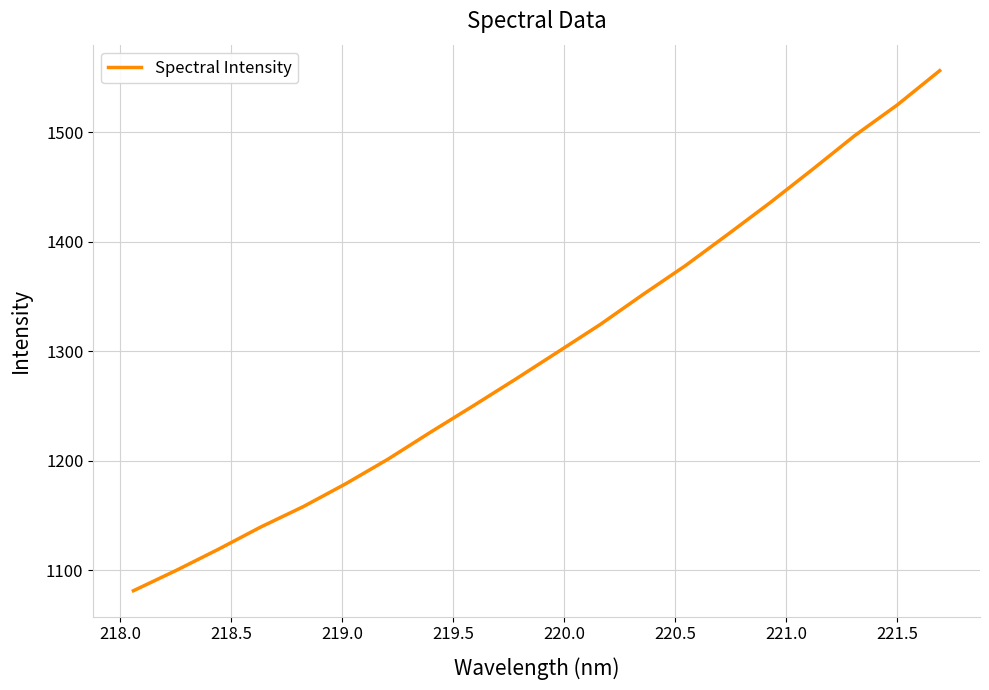

What is the difference between the maximum and minimum values?

474.7